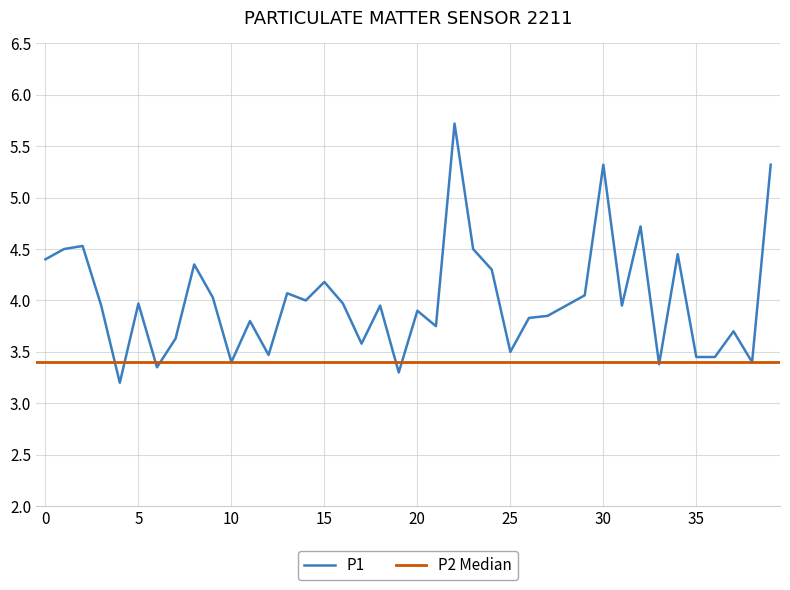

What is the lowest value of the P1 series?

3.2